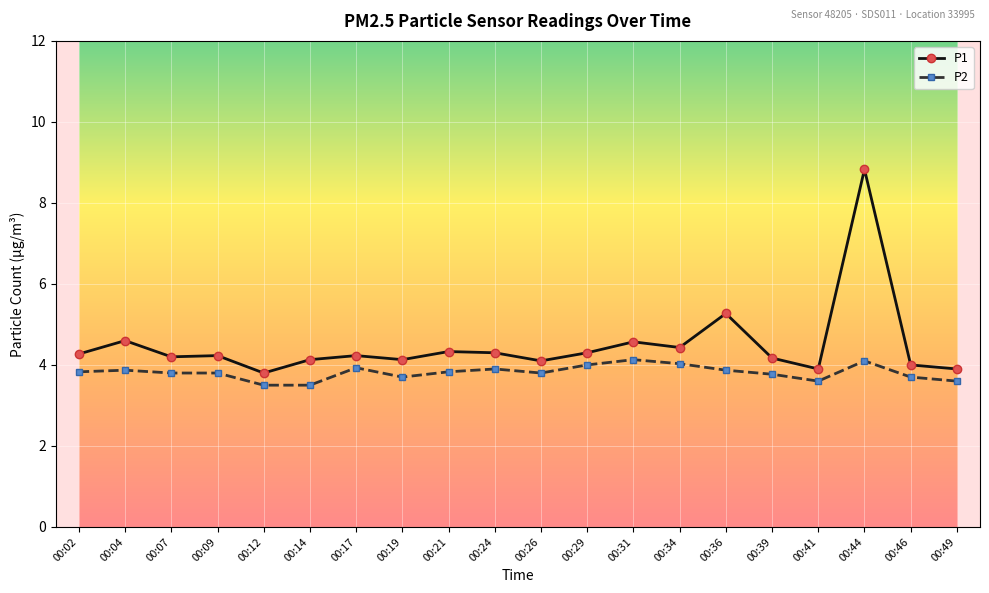

True or false: P1 and P2 intersect in this chart.

False